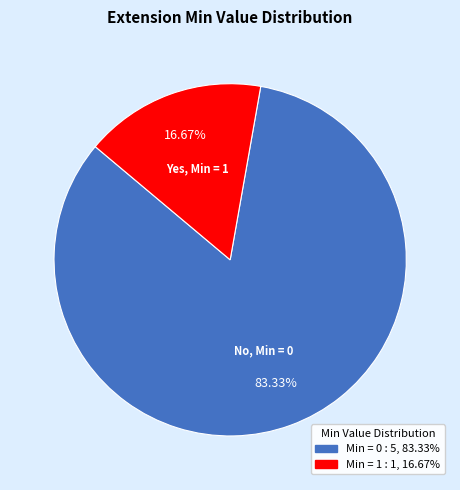

Count the number of slices in the pie.

2